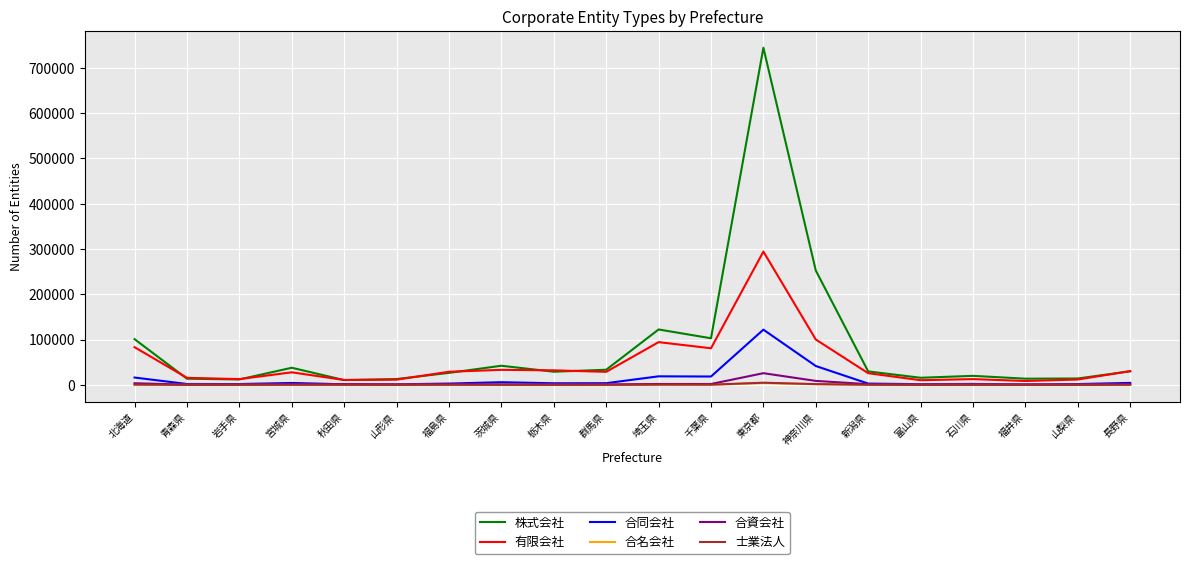

Where does the 合同会社 series first go above 3465?

北海道